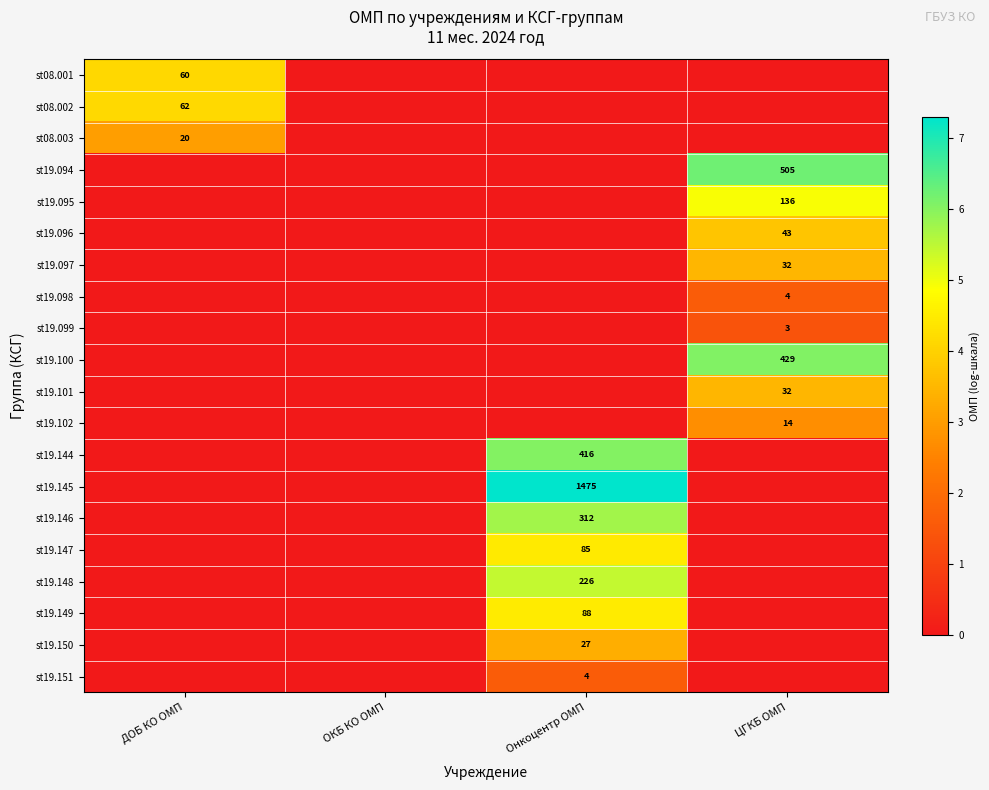

What is the maximum value shown in the chart?

7.3